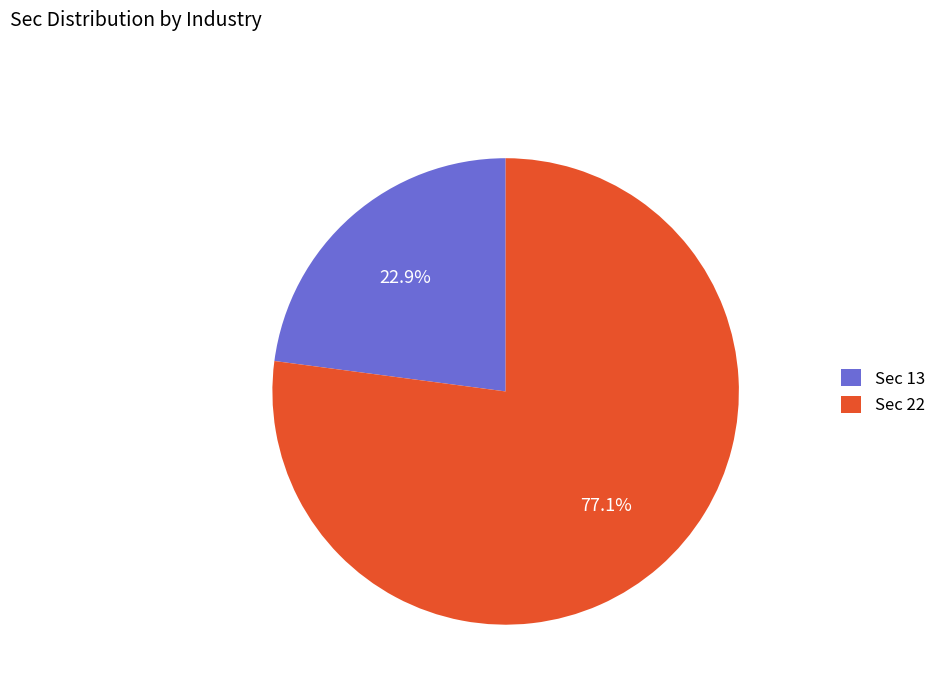

Which category accounts for the majority?

Sec 22